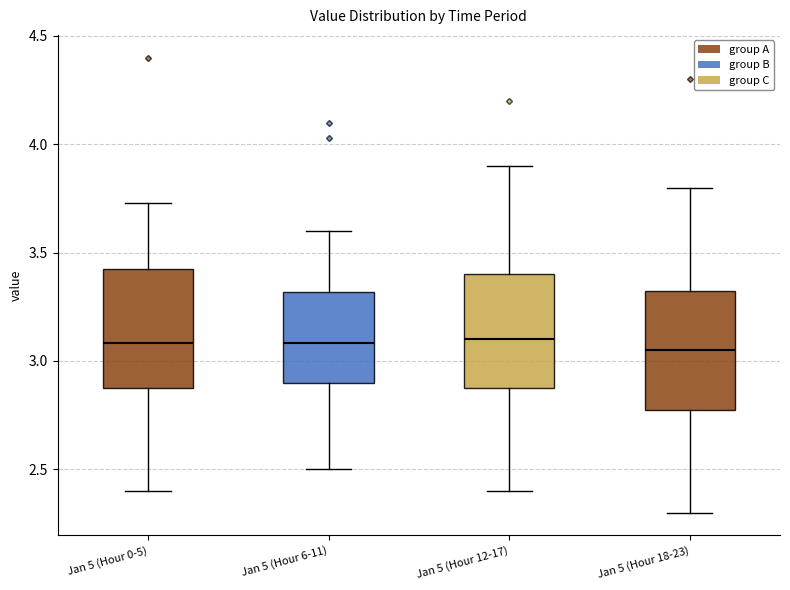

Where does the lower whisker of the box for Jan 5 (Hour 6-11) end on the y-axis? The values are not printed on the chart, so give them approximately, as read against the axis.

2.50